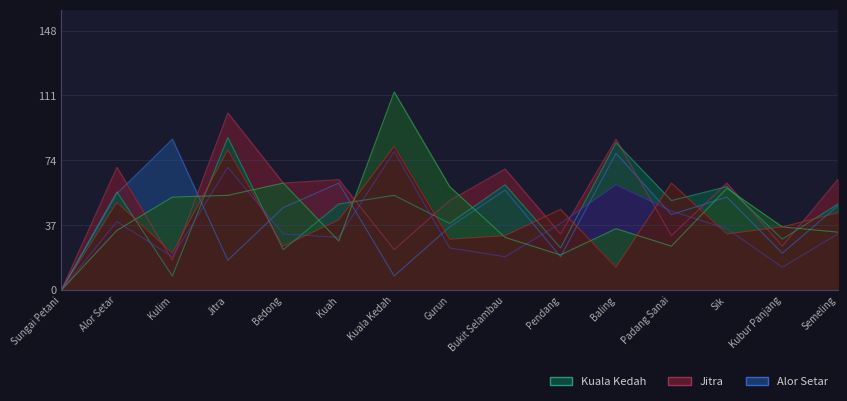

Reading left to right, extract all data points from this chart.

Alor Setar: 0	55	86	17	47	61	8	36	57	19	78	43	53	21	48
Jitra: 0	70	17	101	61	63	23	51	69	32	86	31	61	25	63
Kuala Kedah: 0	56	8	87	23	49	54	38	60	24	84	51	59	29	49
Pendang: 0	39	19	70	32	30	79	24	19	38	60	45	35	13	32
Sik: 0	34	53	54	61	28	113	59	30	20	35	25	58	36	33
Kubur Panjang: 0	50	21	80	25	40	82	29	31	46	13	61	32	36	44